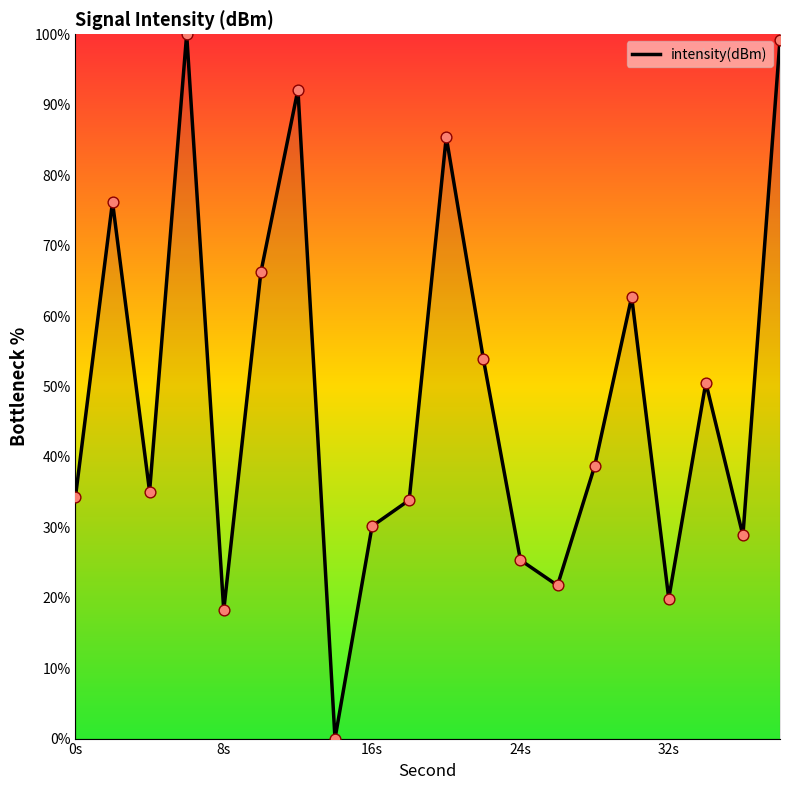

What is the maximum value shown in the chart?

100.0